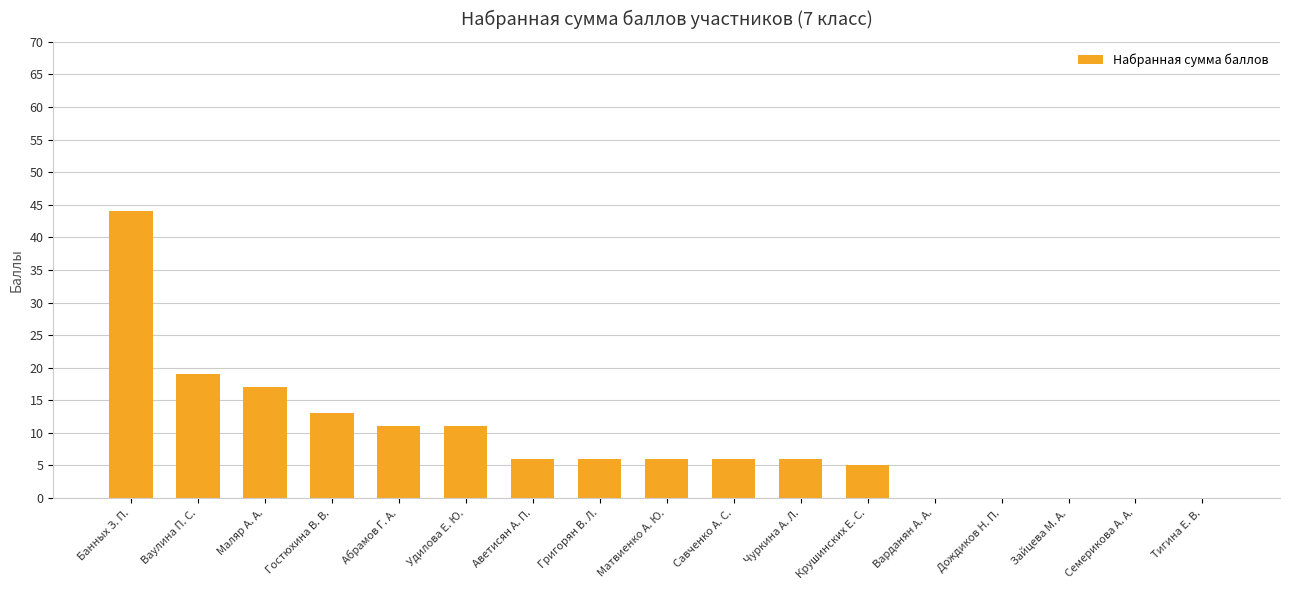

What is the sum of all values?

150